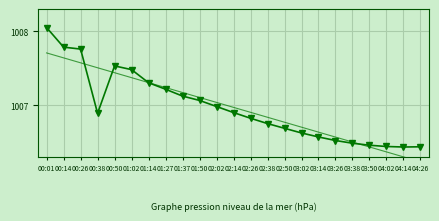

What position from the right is 02:38?

10